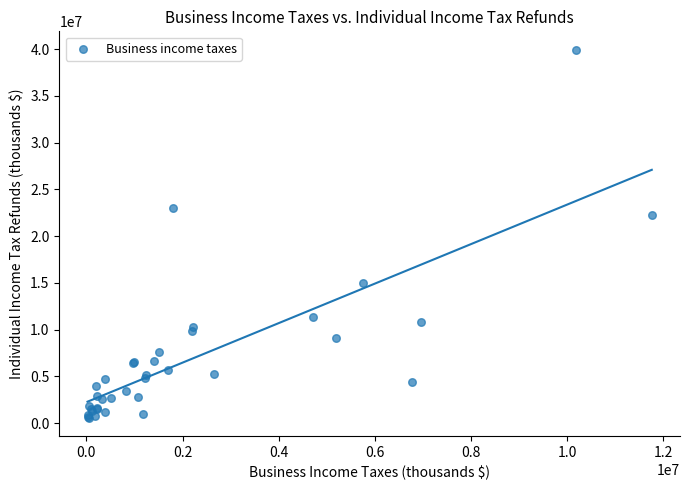

What Y value in the scatter plot is closest to 20258550?

22281025